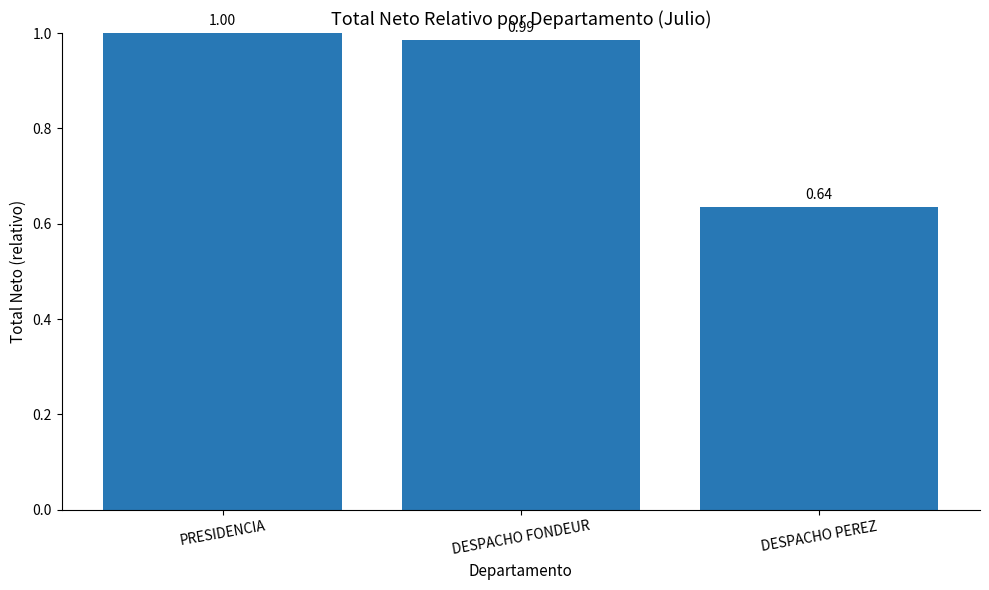

Is it true that the value at PRESIDENCIA is 1.0?

True